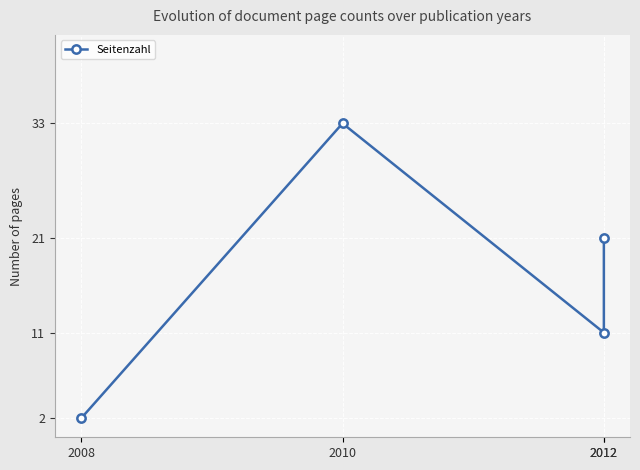

Reading left to right, transcribe all the data shown in this chart.

2008=2	2010=33	2012=11	2012=21